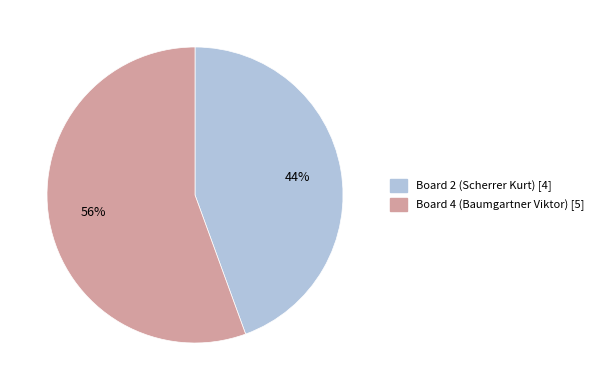

To the nearest percent, what is the average slice percentage?

50%